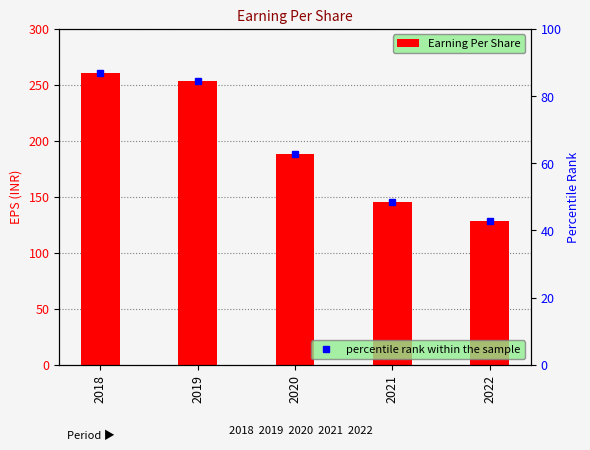

What is the minimum value shown in the chart?

42.7